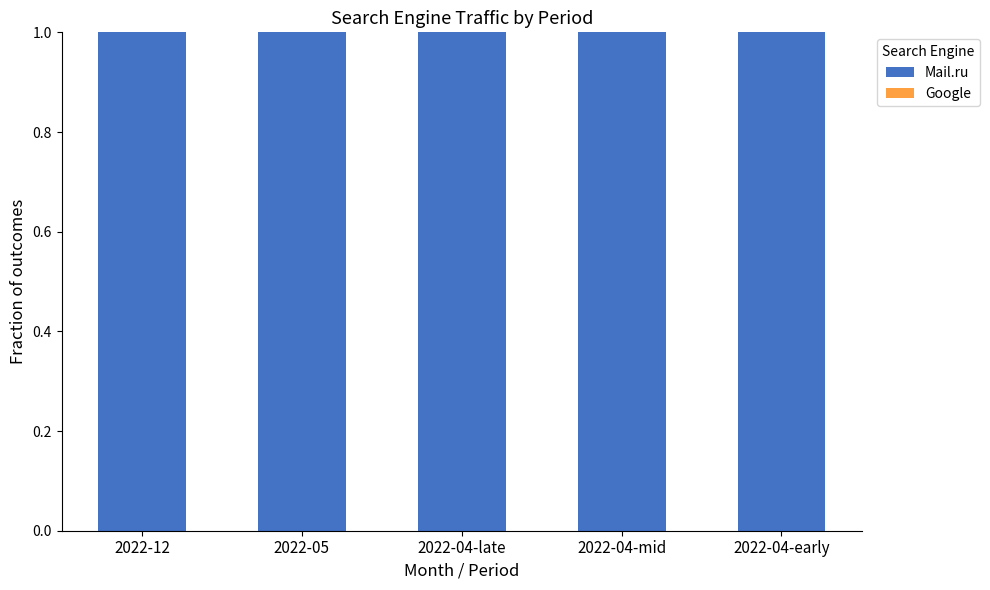

Which series has the largest total across all categories?

Mail.ru